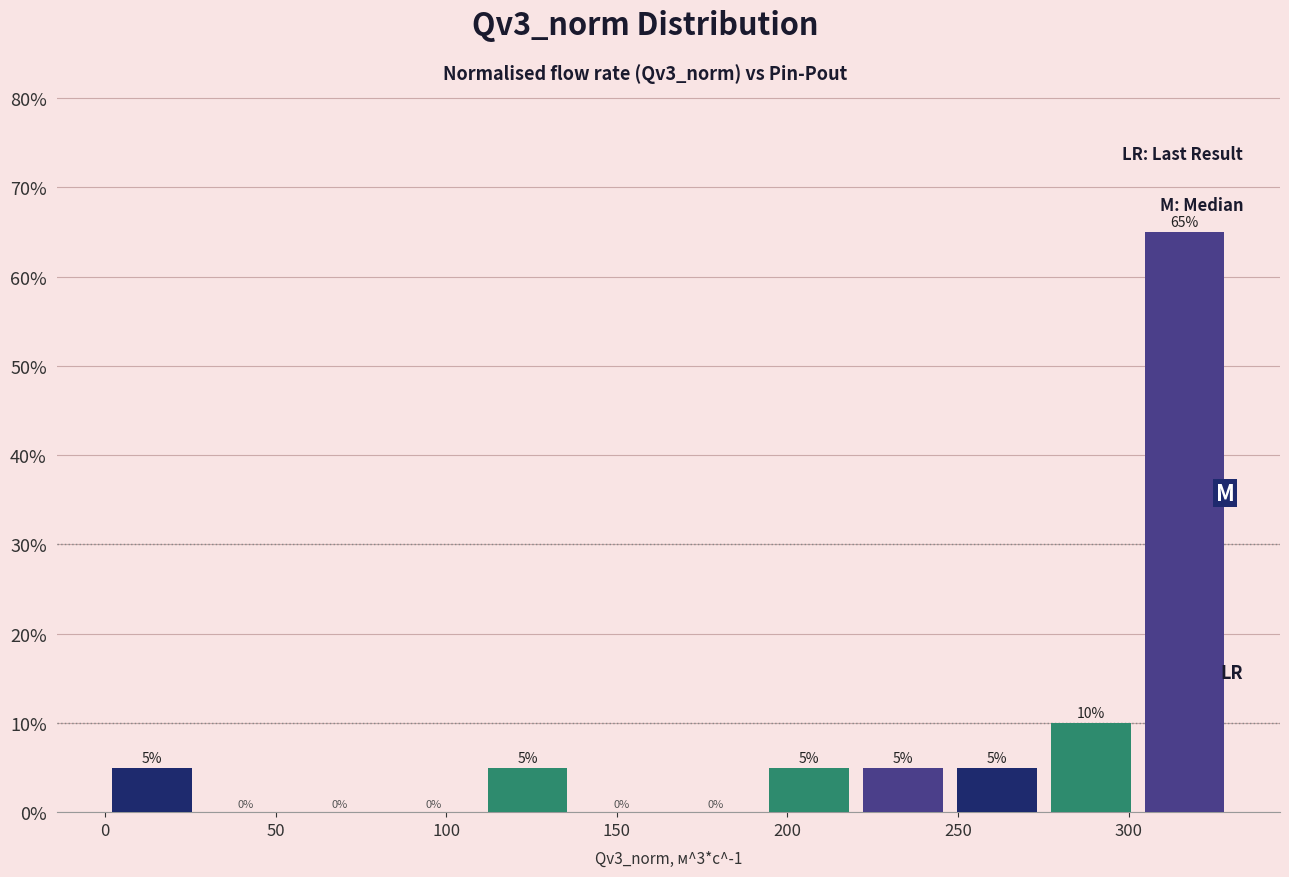

Reading left to right, list every bar in this chart as the range it spans on the x-axis followed by its height. The bar edges are not printed on the chart, so give them approximately, as read against the axis.

0 to 30: 5
30 to 55: 0
55 to 85: 0
85 to 110: 0
110 to 140: 5
140 to 165: 0
165 to 195: 0
195 to 220: 5
220 to 250: 5
250 to 275: 5
275 to 305: 10
305 to 330: 65